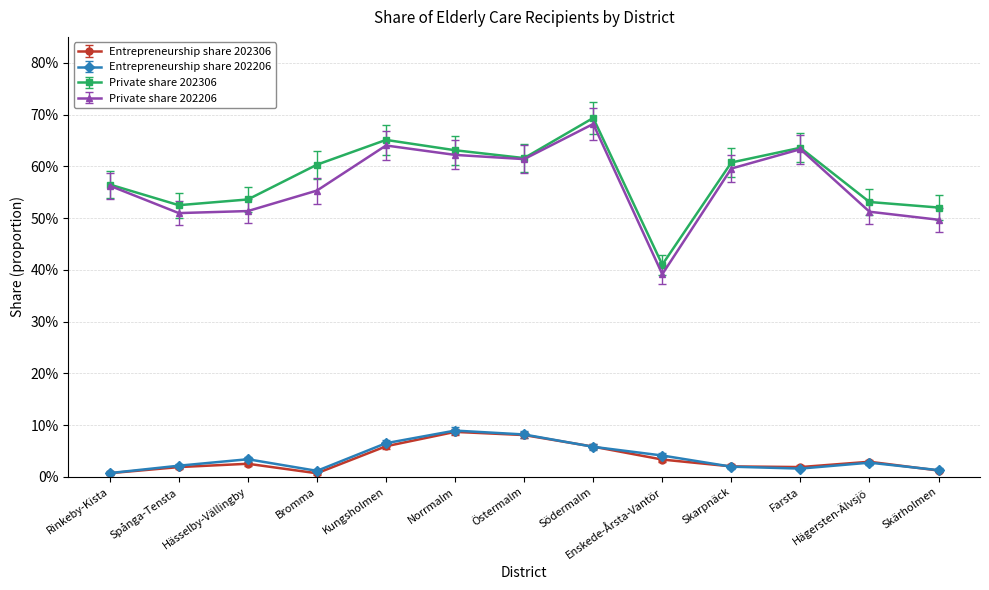

Is this an area chart (filled region under the line)?

No